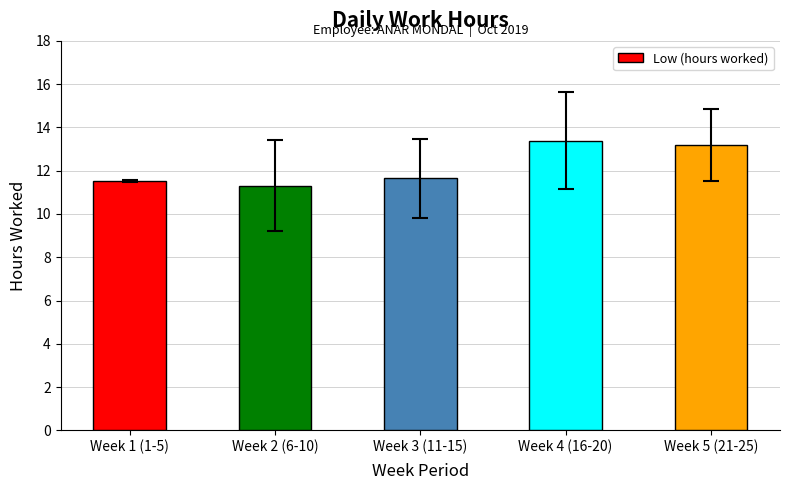

What is the label of the 3rd bar from the left?

Week 3 (11-15)